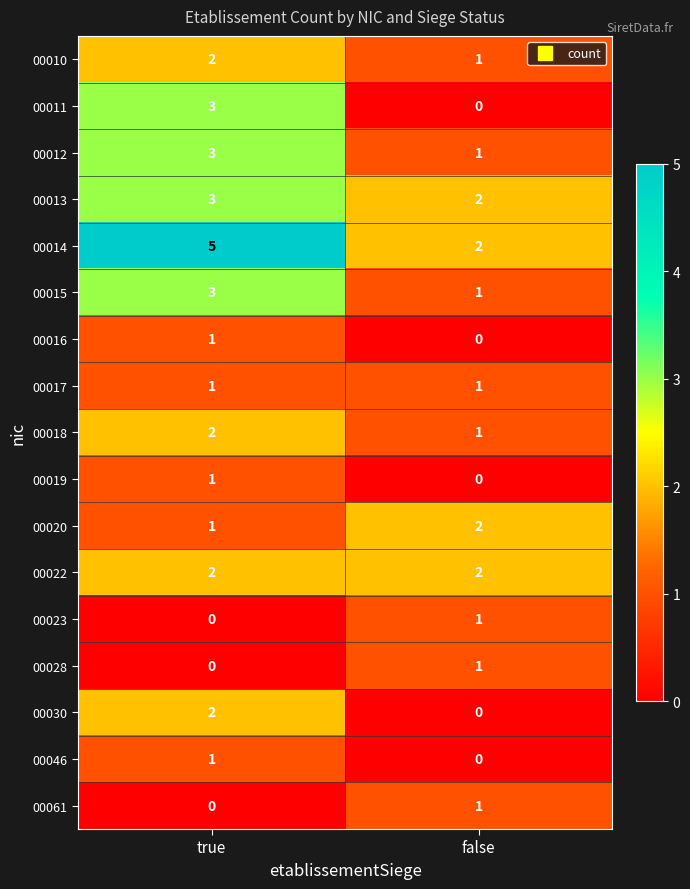

What is the difference between the highest and lowest values at true?

5